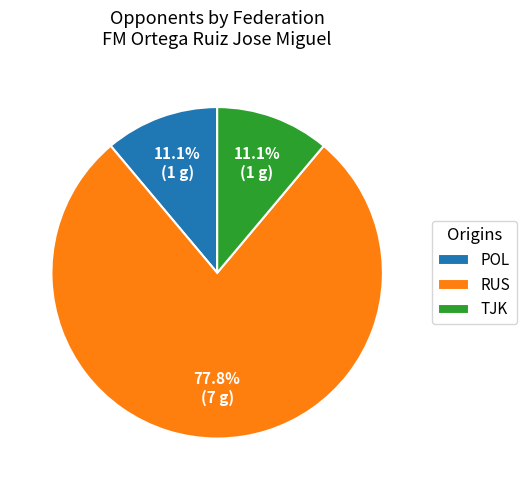

Which category has the biggest portion of the pie?

RUS